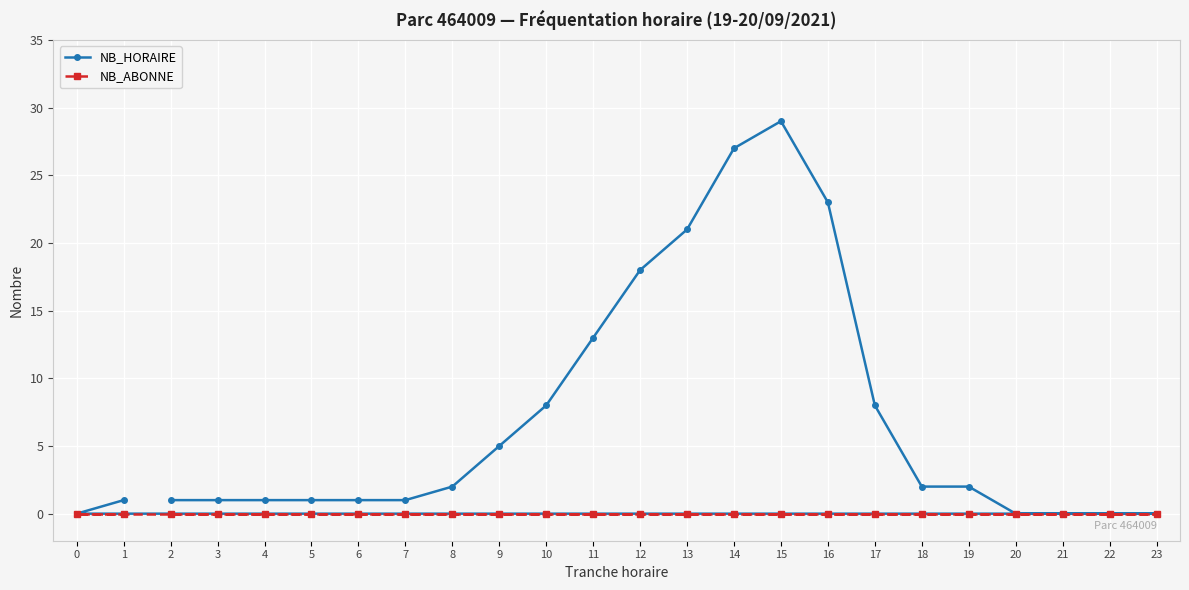

Reading left to right, extract all data points from this chart.

NB_HORAIRE: 0=0	1=1	2=1	3=1	4=1	5=1	6=1	7=1	8=2	9=5	10=8	11=13	12=18	13=21	14=27	15=29	16=23	17=8	18=2	19=2	20=0	21=0	22=0	23=0
NB_ABONNE: 0=0	1=0	2=0	3=0	4=0	5=0	6=0	7=0	8=0	9=0	10=0	11=0	12=0	13=0	14=0	15=0	16=0	17=0	18=0	19=0	20=0	21=0	22=0	23=0